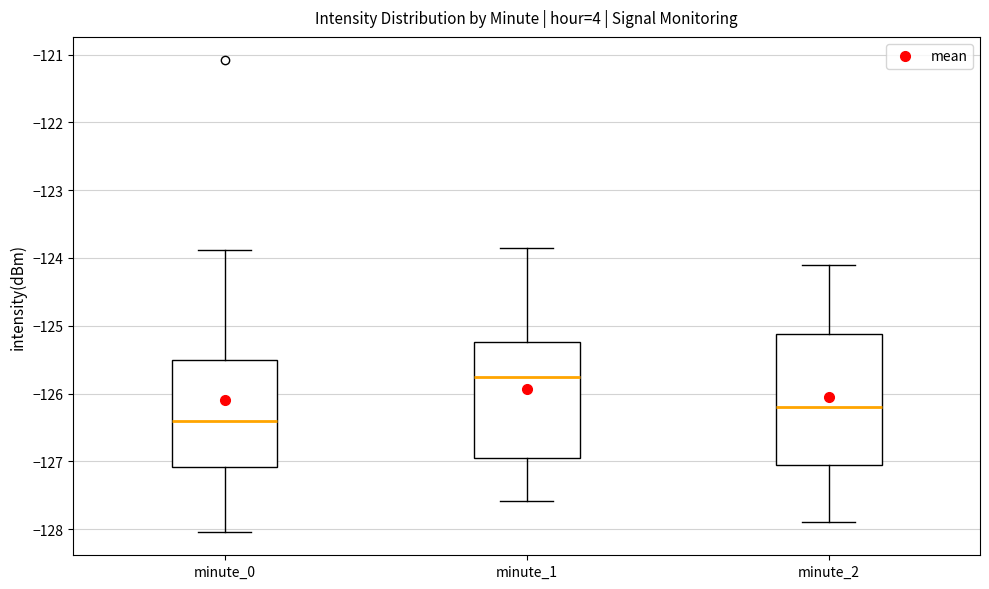

Reading left to right, read every box against the y-axis: the position of its median line, the range the box covers, and the ends of its whiskers. The values are not printed on the chart, so give them approximately, as read against the axis.

minute_0: median -126.4, box -127.1 to -125.5, whiskers -128.0 to -123.9
minute_1: median -125.7, box -126.9 to -125.2, whiskers -127.6 to -123.9
minute_2: median -126.2, box -127.0 to -125.1, whiskers -127.9 to -124.1